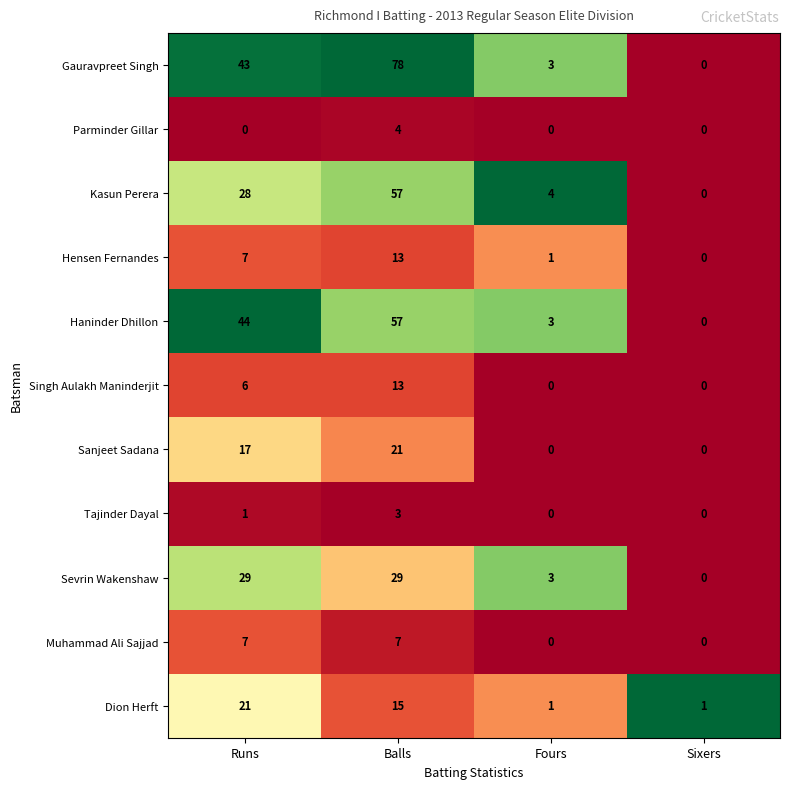

What is the sum of all Parminder Gillar values?

4